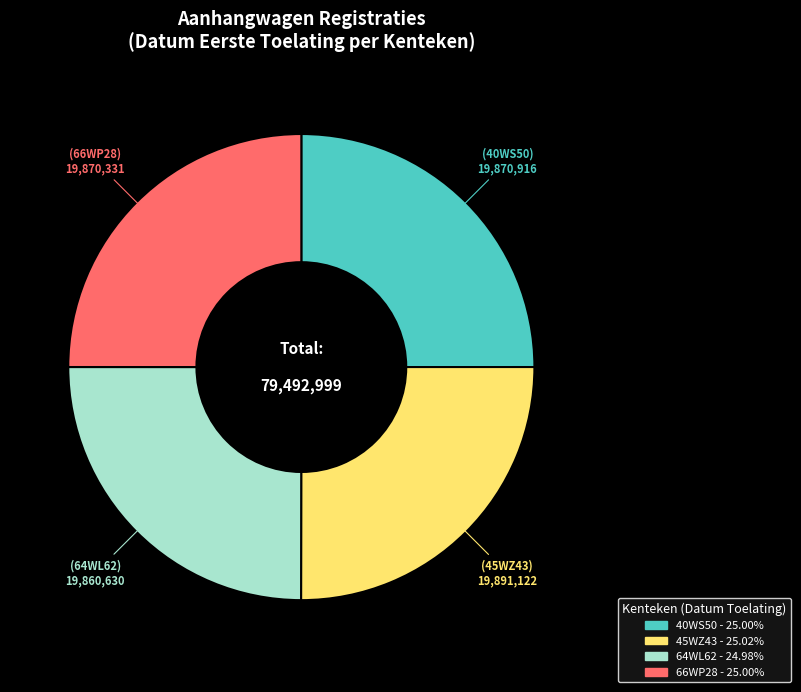

Is there a majority slice in this chart?

No